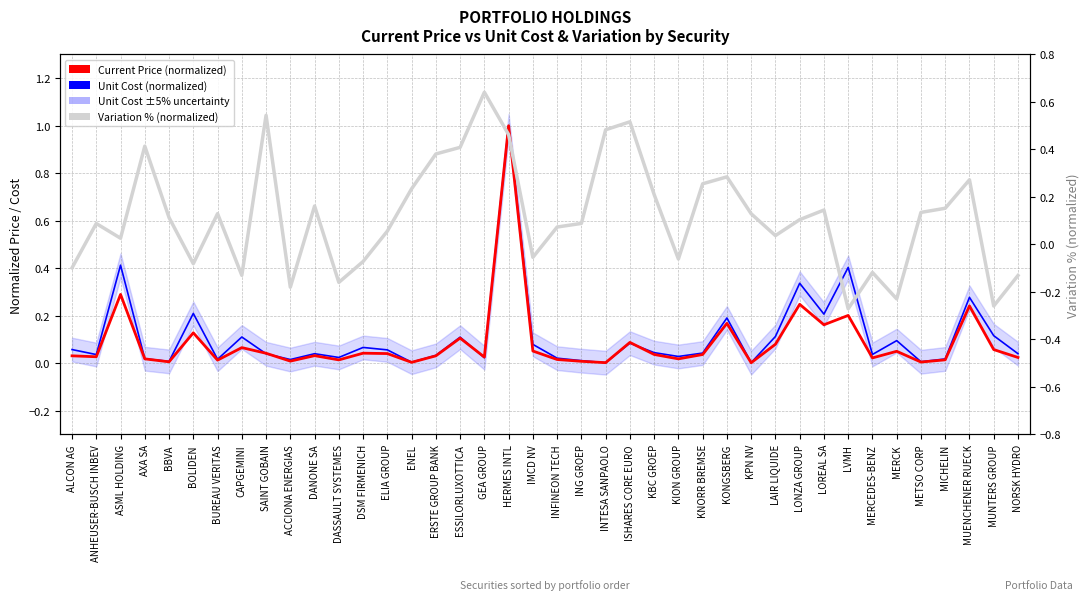

Does the chart display data point markers on the line(s)?

No